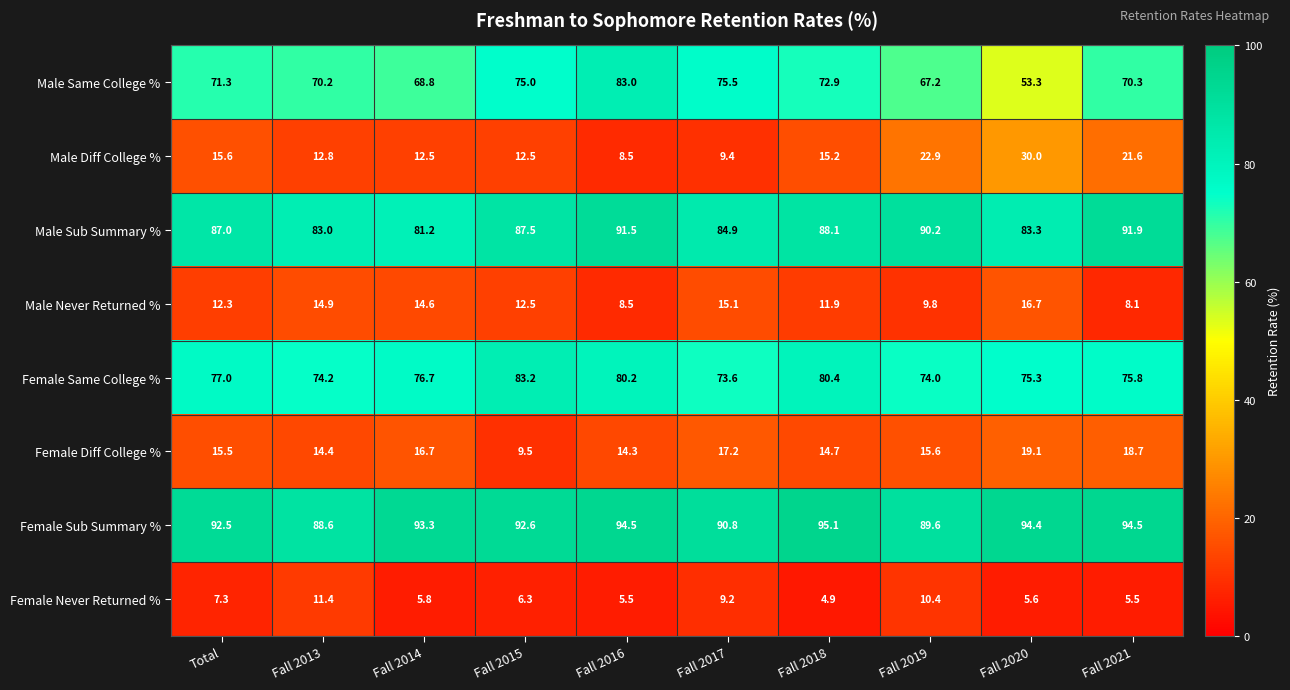

The Male Never Returned % series shows 9.8 at Fall 2019. True or false?

True